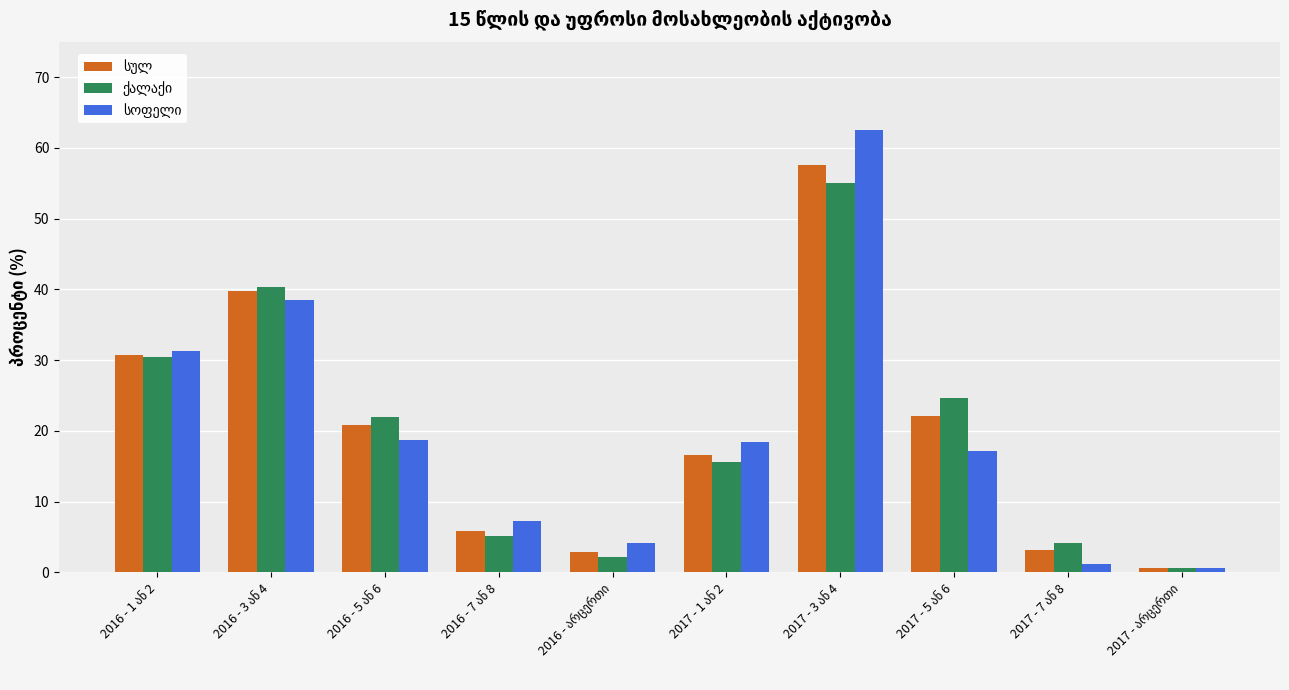

At how many categories does at least one series exceed 57?

1